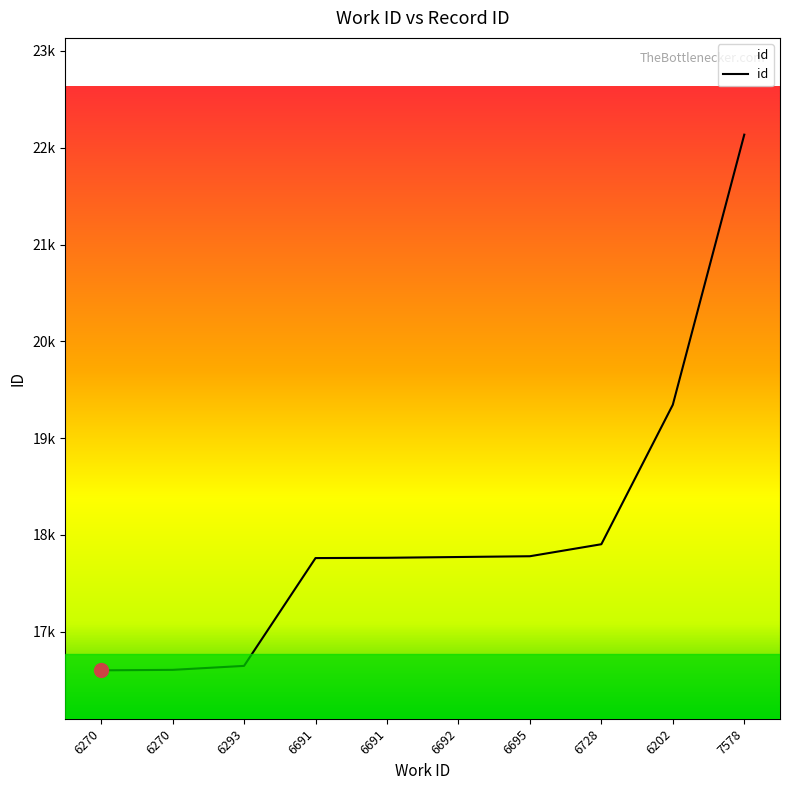

Which has a higher value, 6728 or 7578?

7578